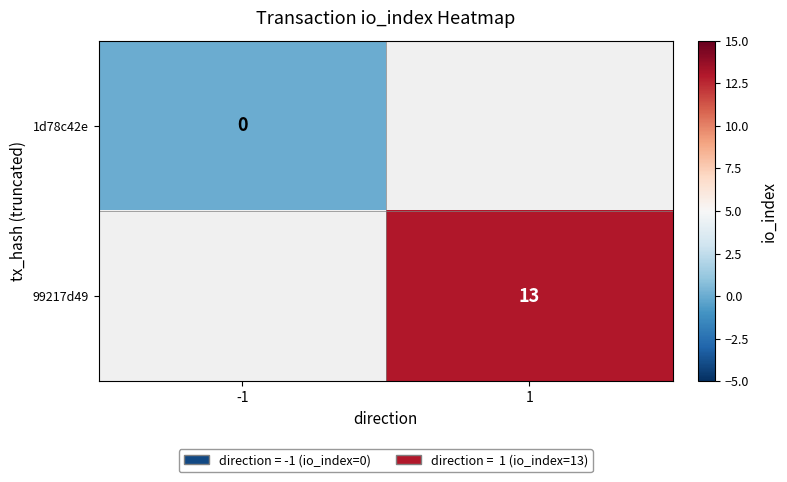

At -1, list the series in order from largest to smallest.

1d78c42e, 99217d49